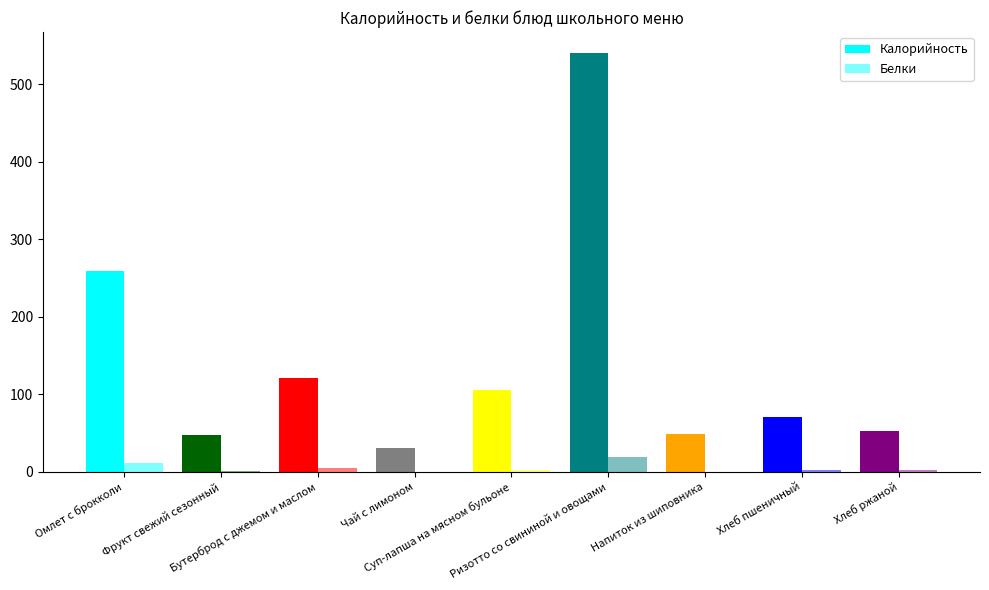

Rank the categories by Калорийность value from lowest to highest.

Чай с лимоном, Фрукт свежий сезонный, Напиток из шиповника, Хлеб ржаной, Хлеб пшеничный, Суп-лапша на мясном бульоне, Бутерброд с джемом и маслом, Омлет с брокколи, Ризотто со свининой и овощами